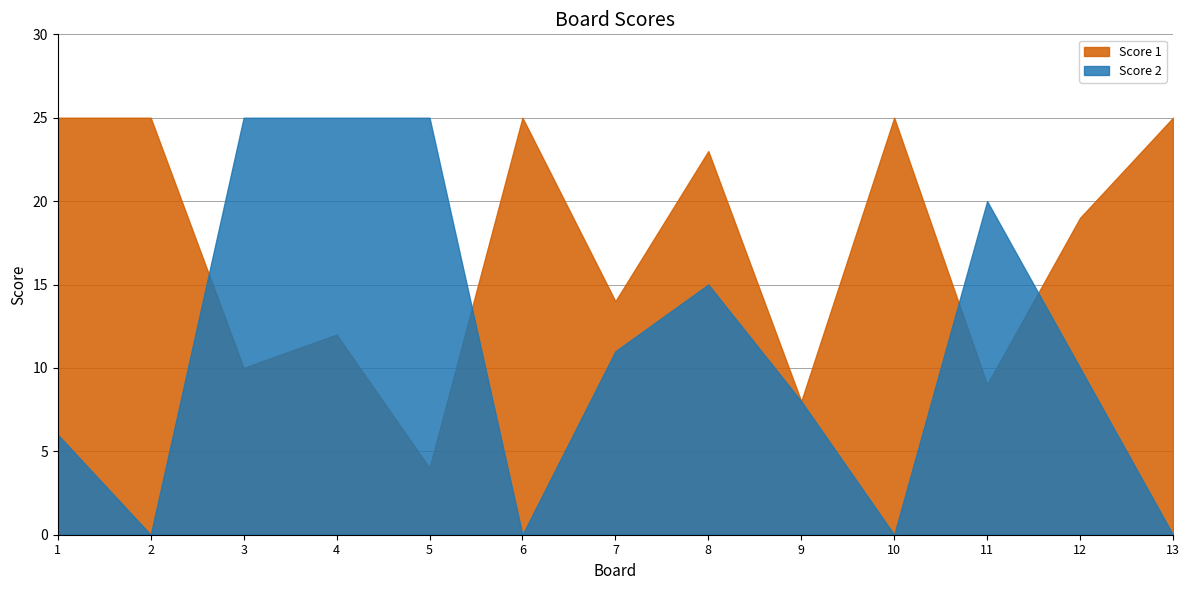

What are all the series names shown in the legend?

Score 1, Score 2